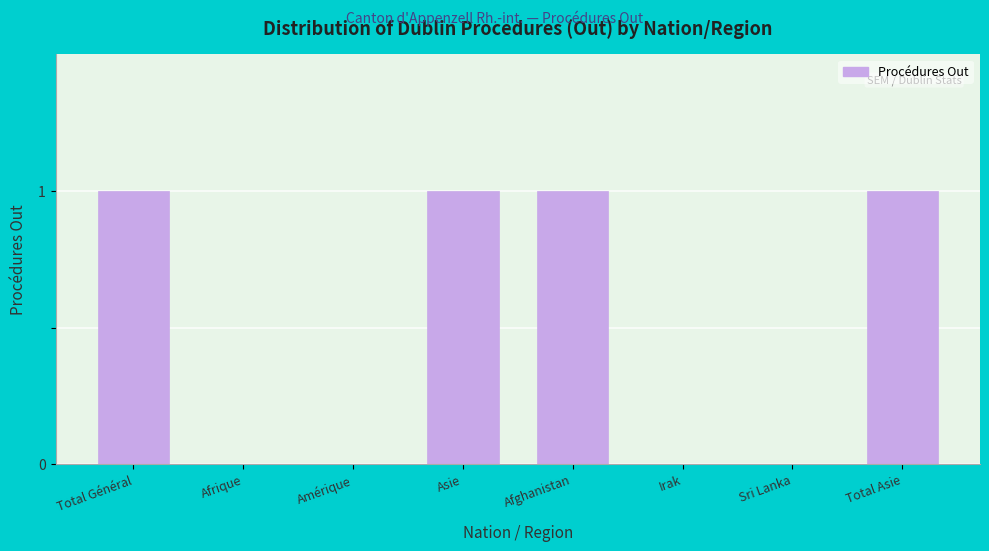

Reading left to right, list all the values displayed in this chart.

Total Général=1	Afrique=0	Amérique=0	Asie=1	Afghanistan=1	Irak=0	Sri Lanka=0	Total Asie=1